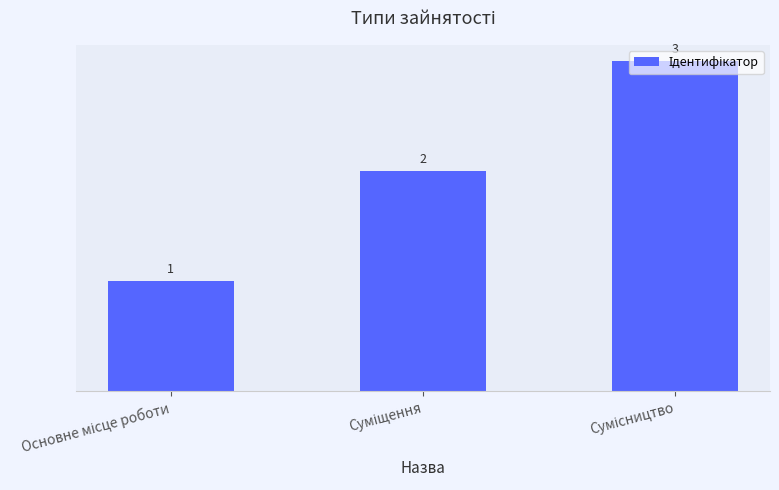

How many values are between 1 and 3?

3